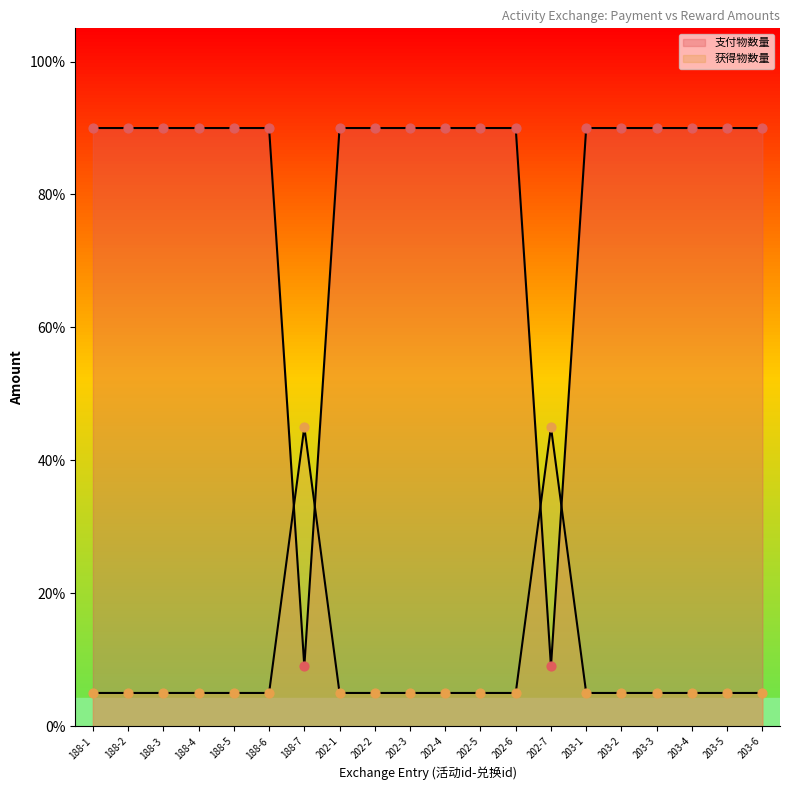

What is the total value across all series at 188-1?

95